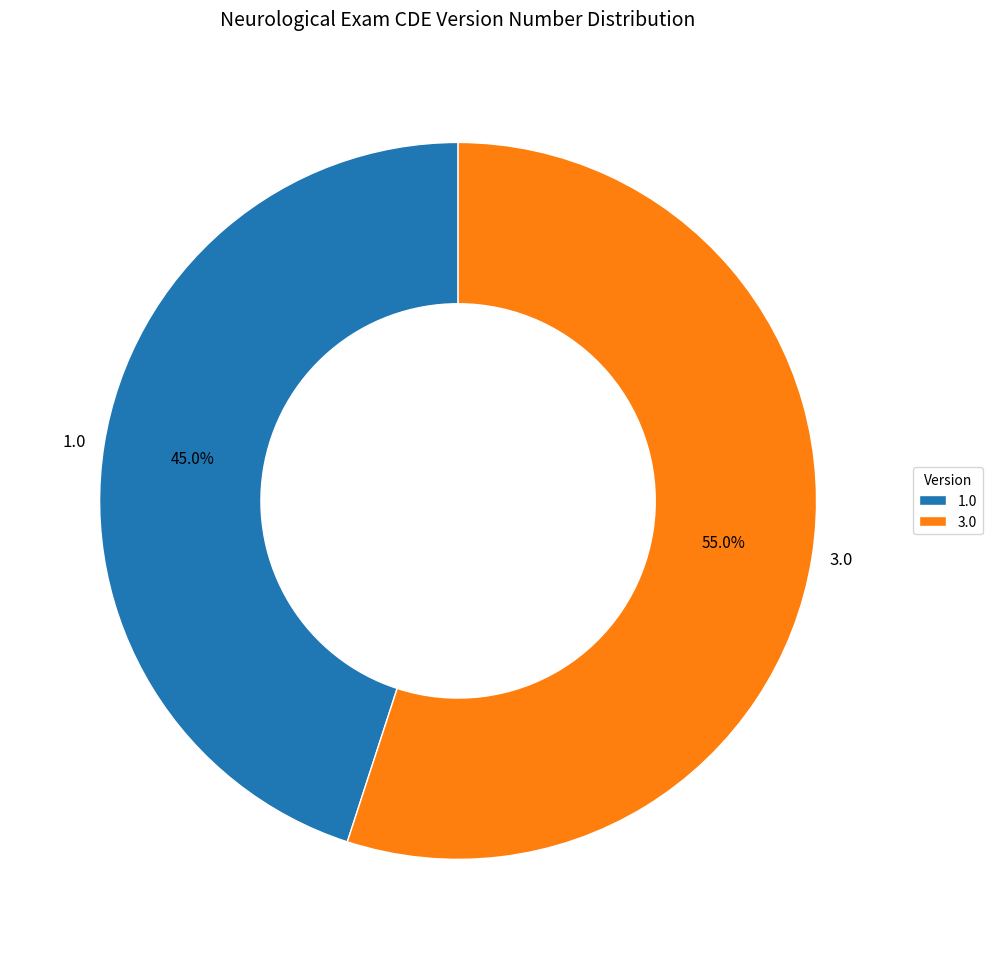

What percentage is NOT represented by 1.0?

55.0%